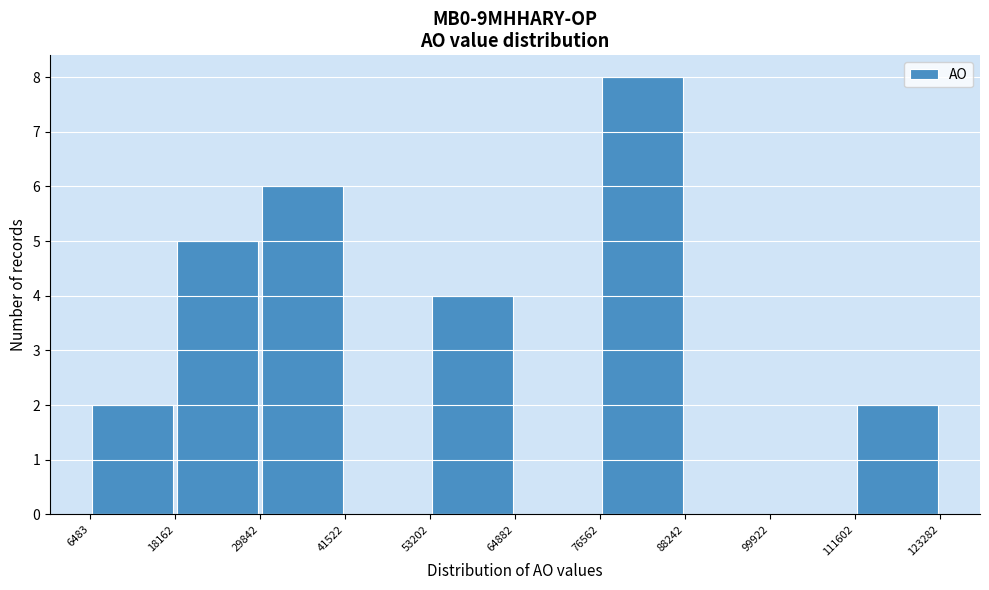

Reading left to right, transcribe this chart: for each bar, give the range it covers on the x-axis and its height. The values are not printed on the chart, so give them approximately, as read against the axis.

6483 to 18162: 2
18162 to 29842: 5
29842 to 41522: 6
41522 to 53202: 0
53202 to 64882: 4
64882 to 76562: 0
76562 to 88242: 8
88242 to 99922: 0
99922 to 111602: 0
111602 to 123282: 2